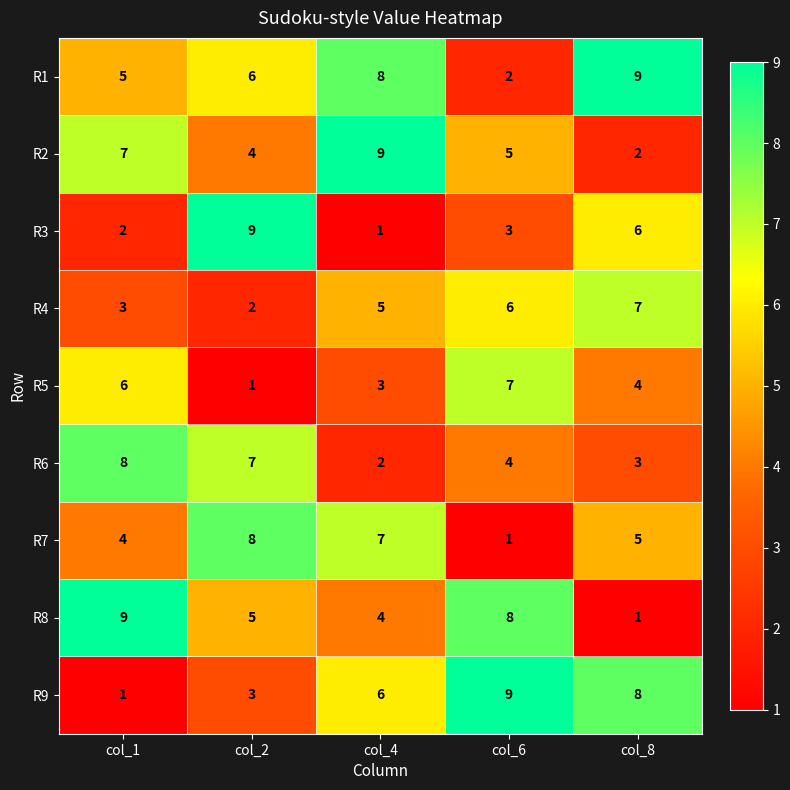

Which series has the largest total across all categories?

R1